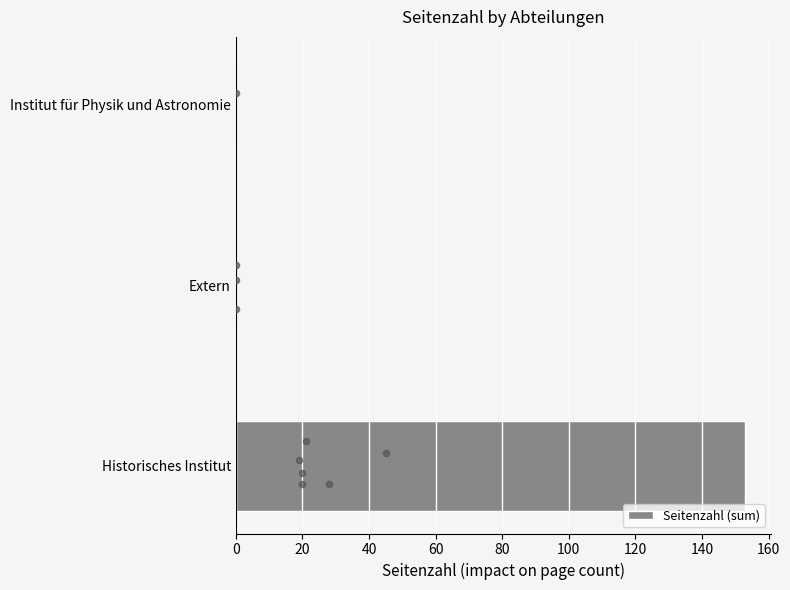

True or false: Seitenzahl (sum) has a value of 0 at Institut für Physik und Astronomie.

True